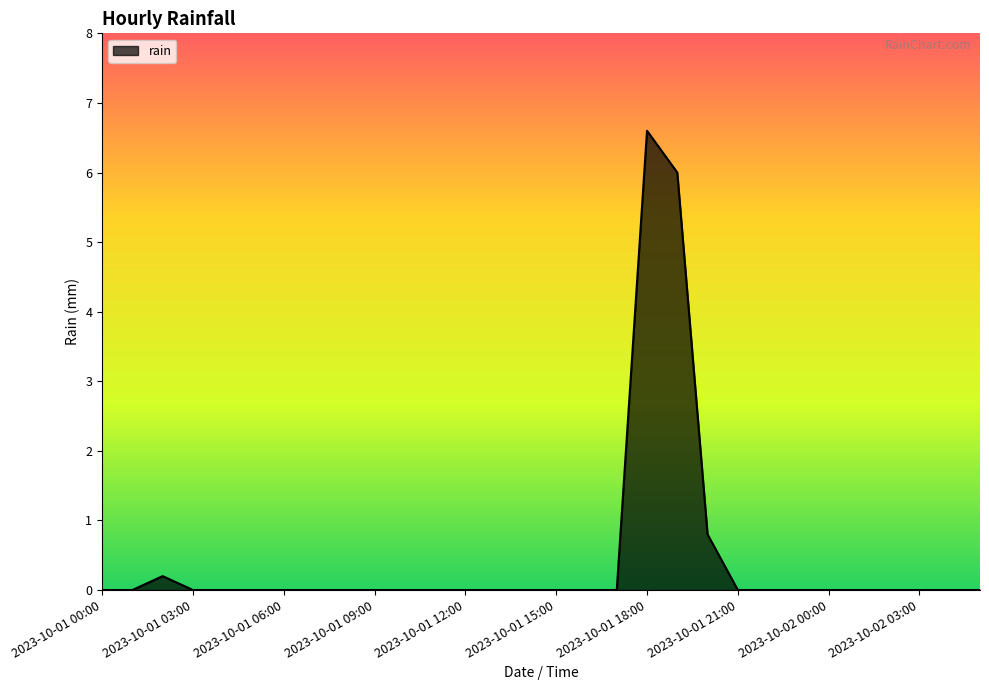

True or false: the data has more than 1 interior local peaks.

True